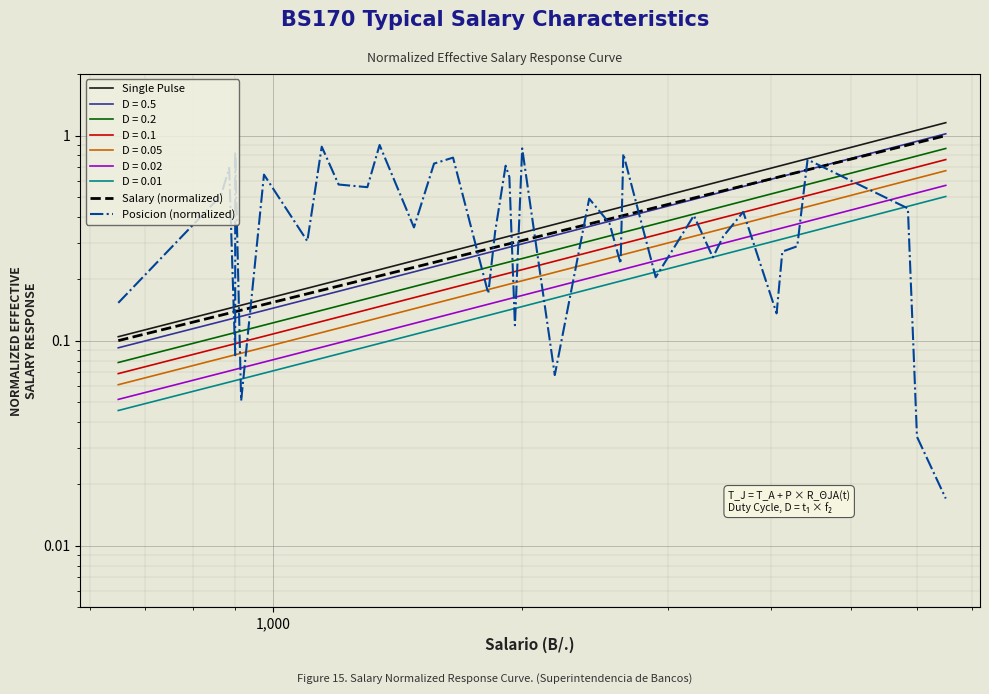

What is the value of the Salary (normalized) point at the 10th from the left?

0.2